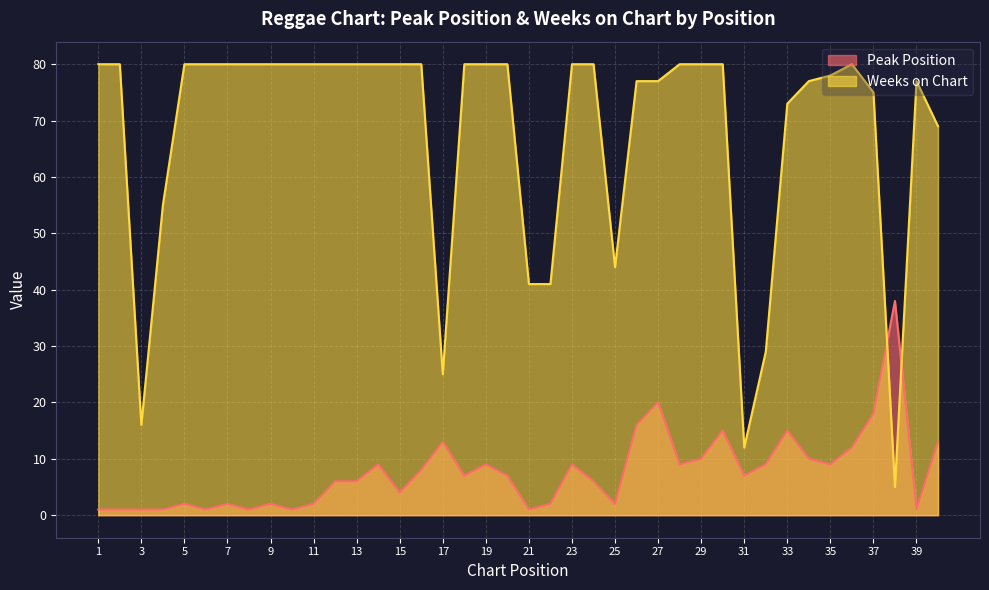

What is the minimum value shown in the chart?

1